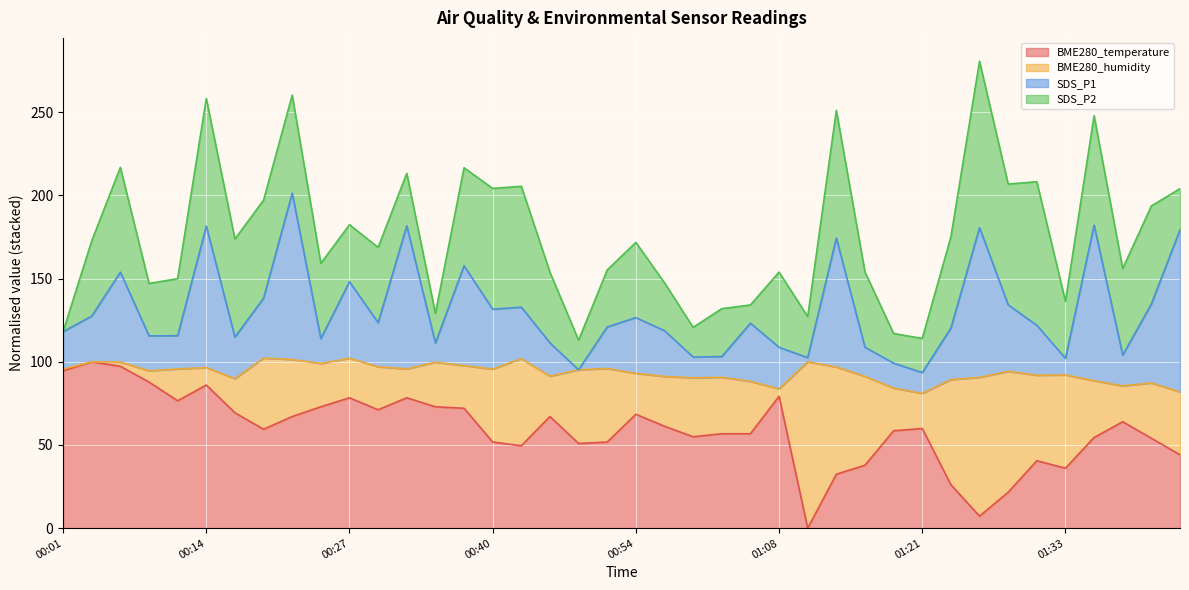

What are all the series names shown in the legend?

BME280_temperature, BME280_humidity, SDS_P1, SDS_P2